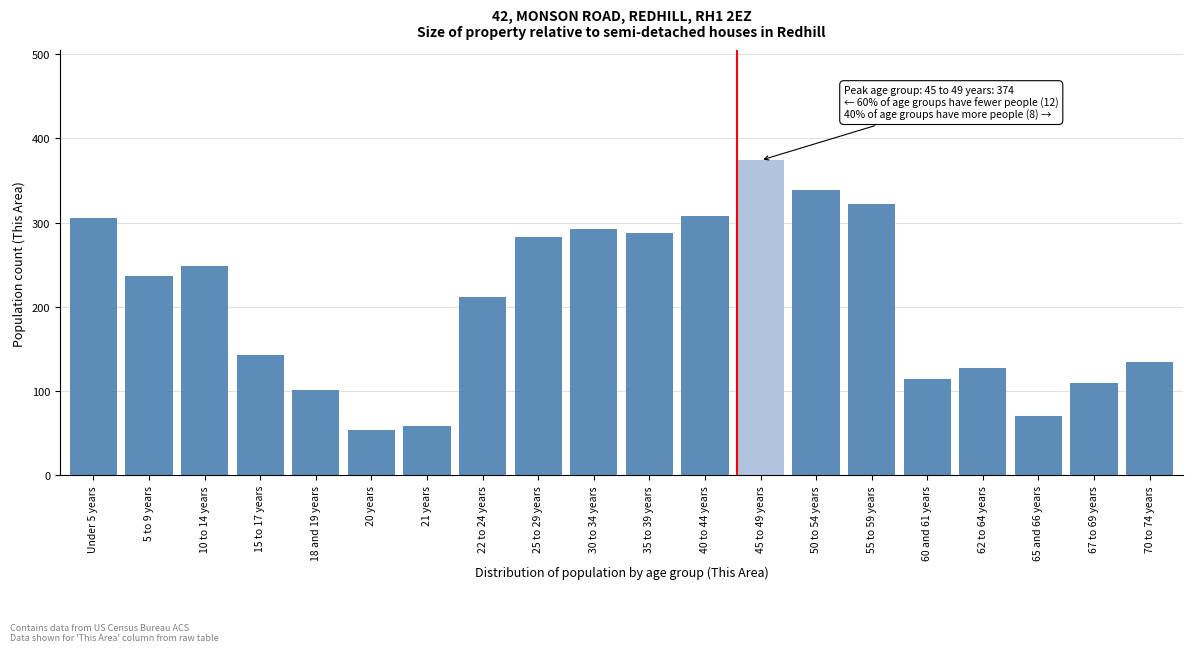

Reading right to left, transcribe all the data shown in this chart.

70 to 74 years=135	67 to 69 years=110	65 and 66 years=71	62 to 64 years=127	60 and 61 years=114	55 to 59 years=322	50 to 54 years=339	45 to 49 years=374	40 to 44 years=308	35 to 39 years=288	30 to 34 years=292	25 to 29 years=283	22 to 24 years=212	21 years=59	20 years=54	18 and 19 years=101	15 to 17 years=143	10 to 14 years=248	5 to 9 years=237	Under 5 years=305